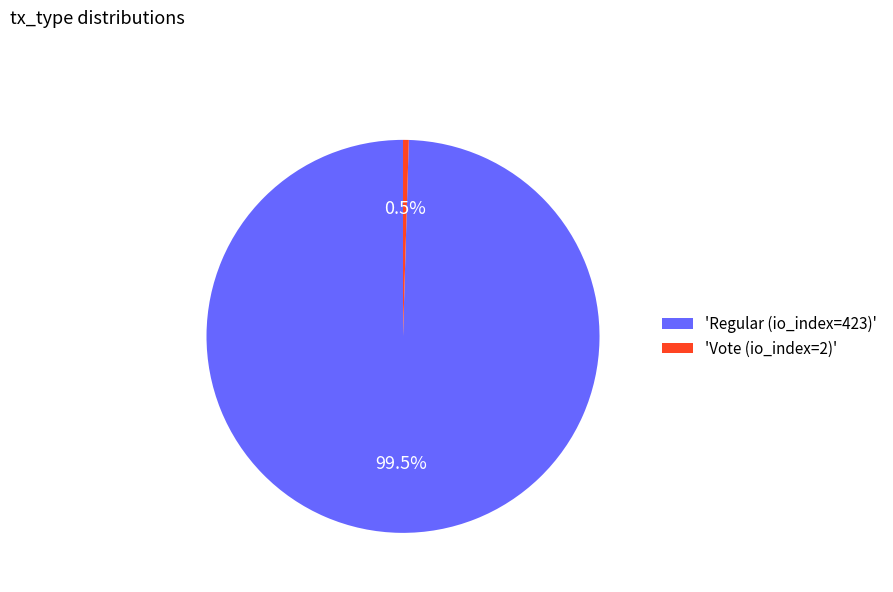

Rank the categories by value from lowest to highest.

'Vote (io_index=2)', 'Regular (io_index=423)'